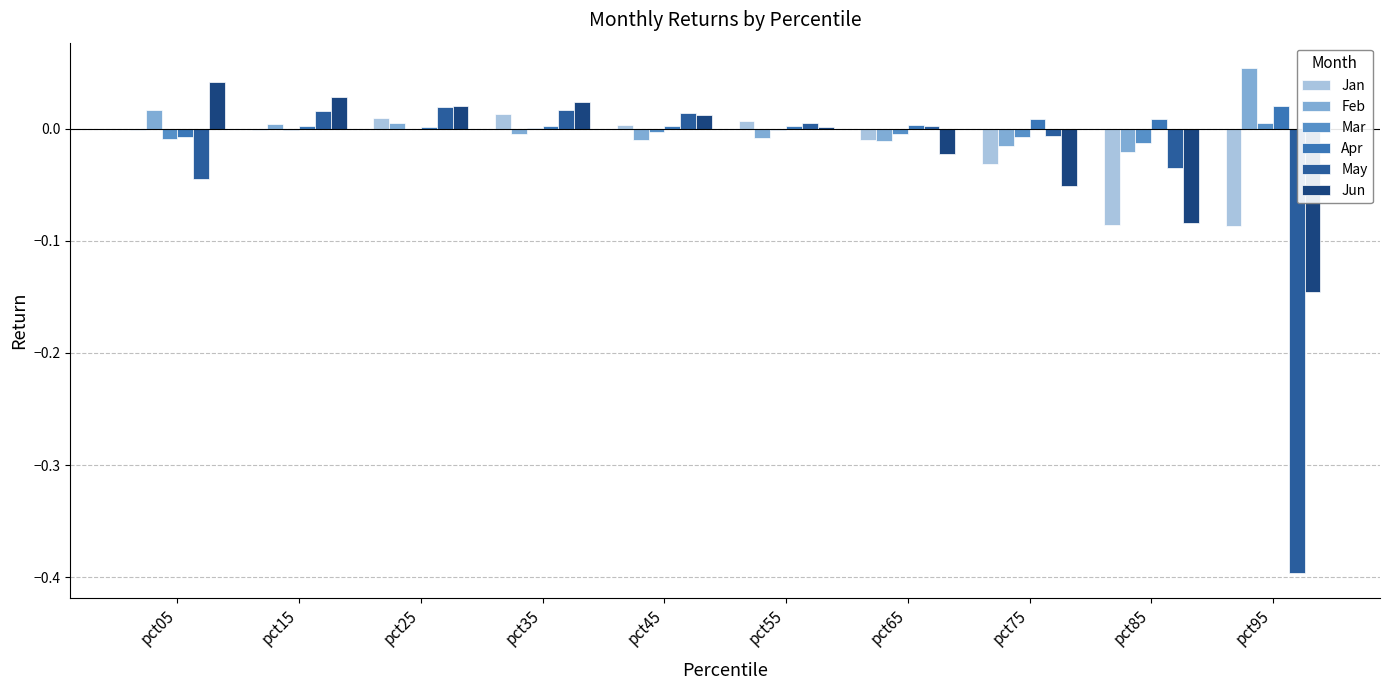

What value does the Jun series have at pct75?

-0.1